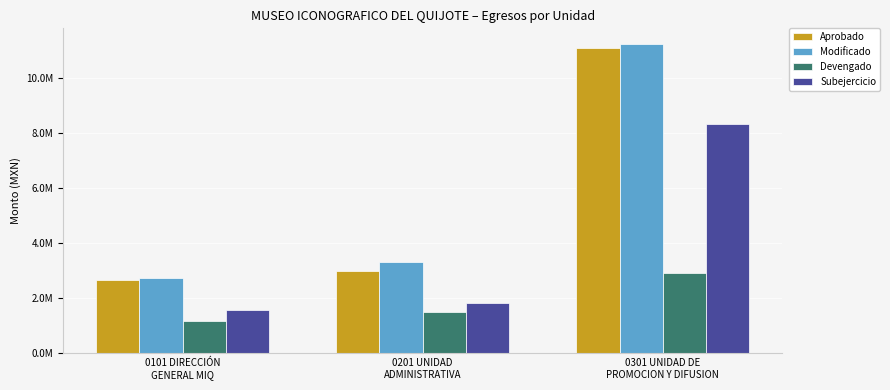

Which series has the largest total across all categories?

Modificado